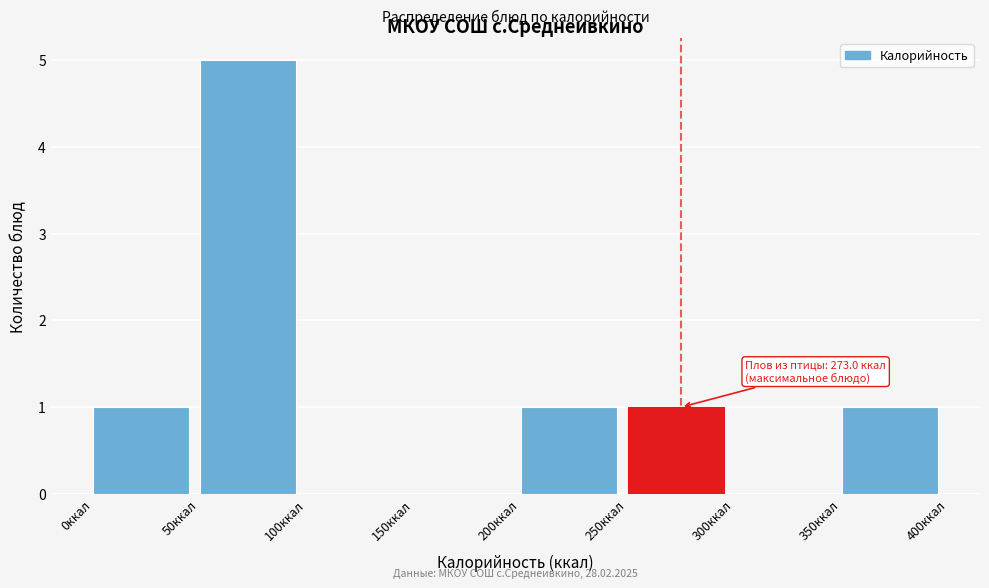

Which range on the x-axis has the tallest bar?

50 to 100